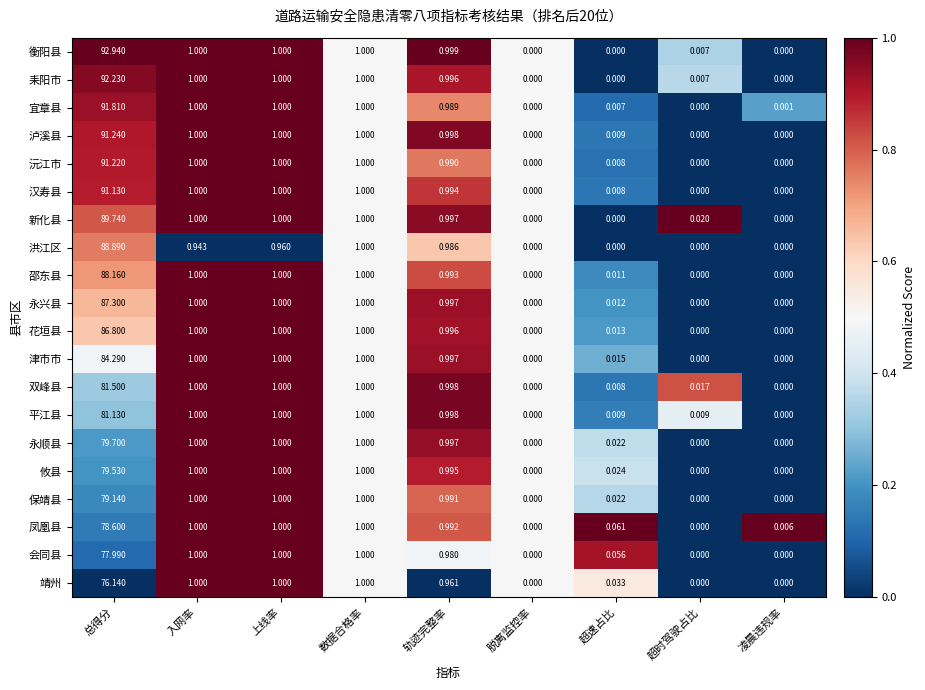

What is the total value across all series at 轨迹完整率?

19.8